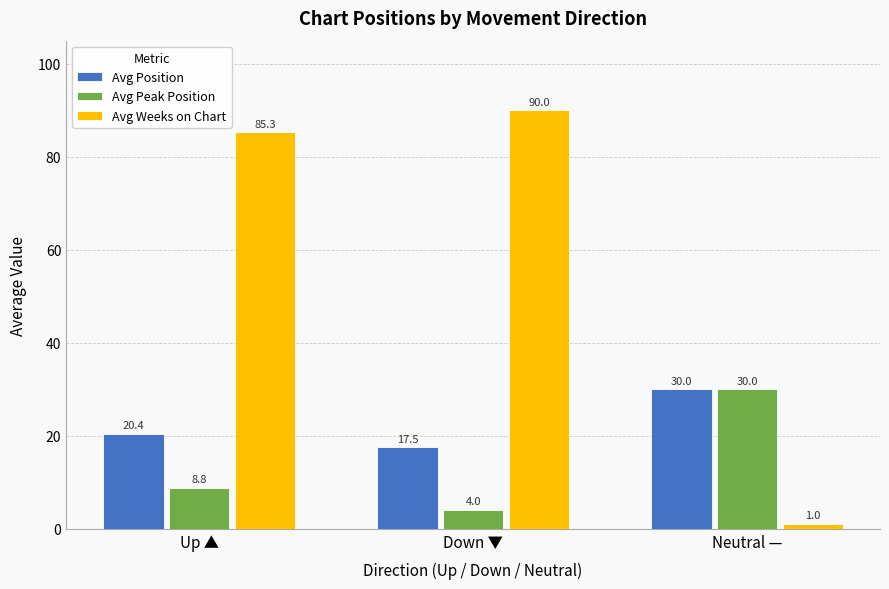

What is the approximate value of Avg Weeks on Chart at Up ▲?

85.3